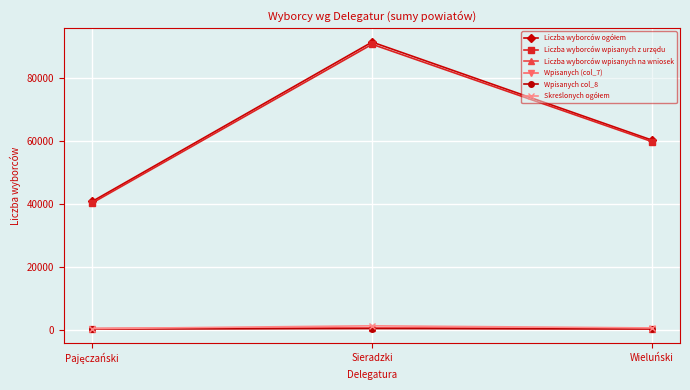

At how many categories does at least one series exceed 28794?

3